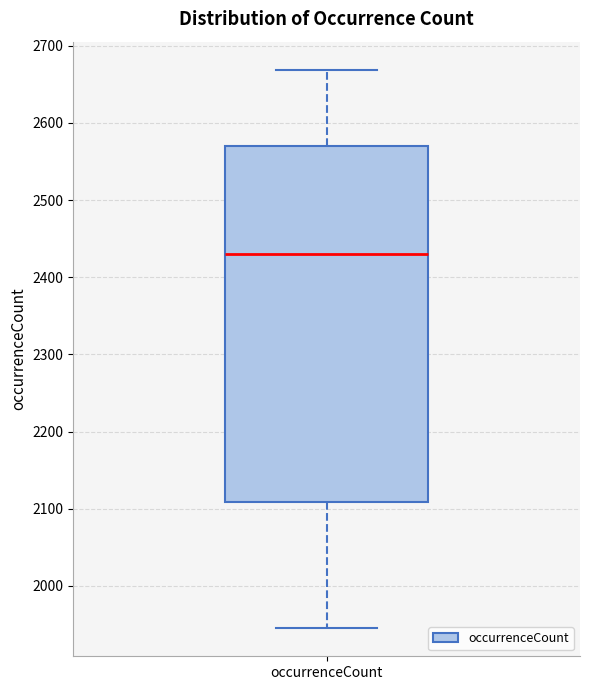

Read this box plot against the y-axis: the position of the median line, the range covered by the box, and the ends of both whiskers. The values are not printed on the chart, so give them approximately, as read against the axis.

median 2430, box 2110 to 2570, whiskers 1950 to 2670